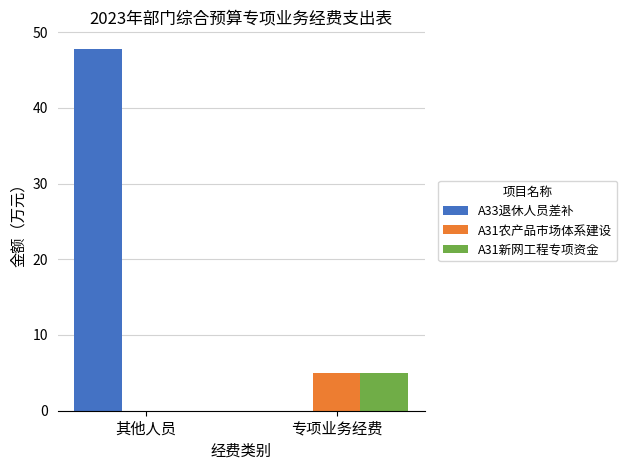

Between 其他人员 and 专项业务经费, which series saw the biggest shift?

A33退休人员差补